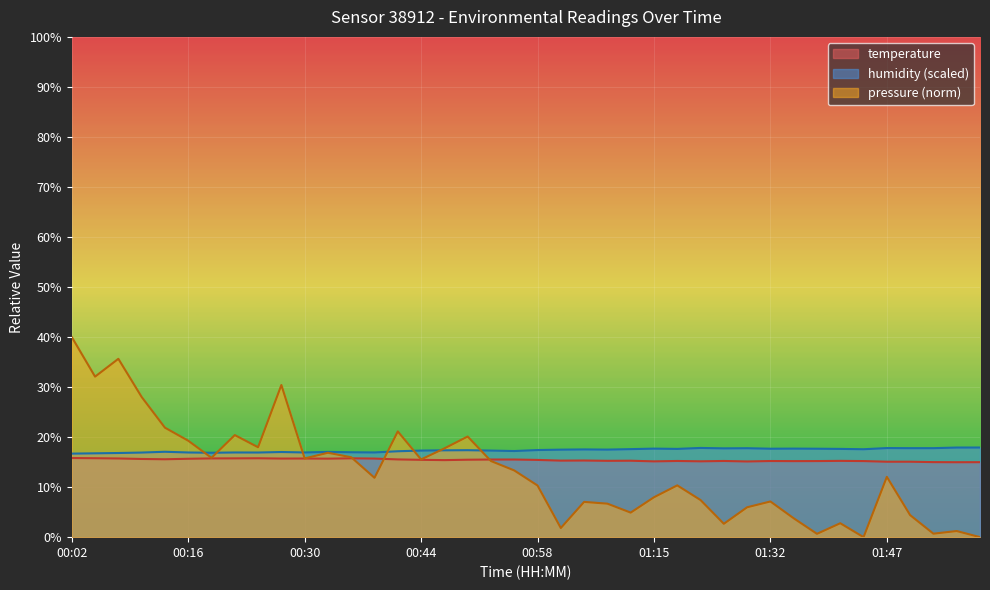

What are all the series names shown in the legend?

temperature, humidity (scaled), pressure (norm)